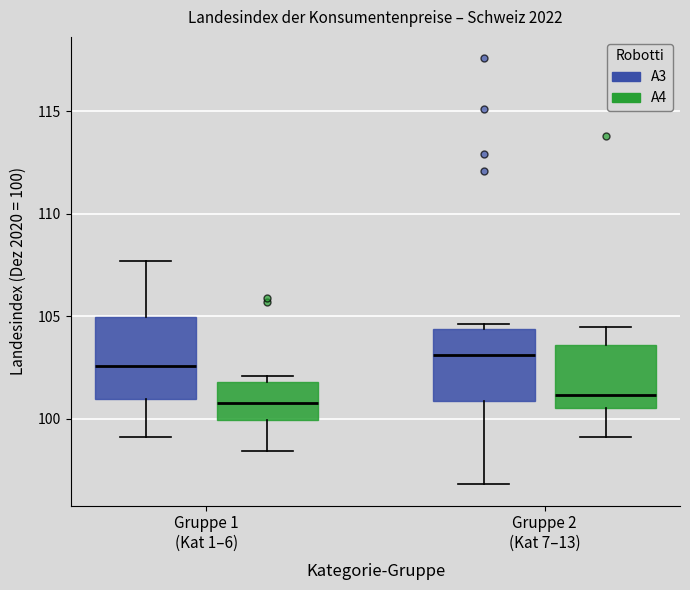

Where does the lower whisker of the box for Gruppe 1 (Kat 1–6) (A3) end on the y-axis? The values are not printed on the chart, so give them approximately, as read against the axis.

99.0